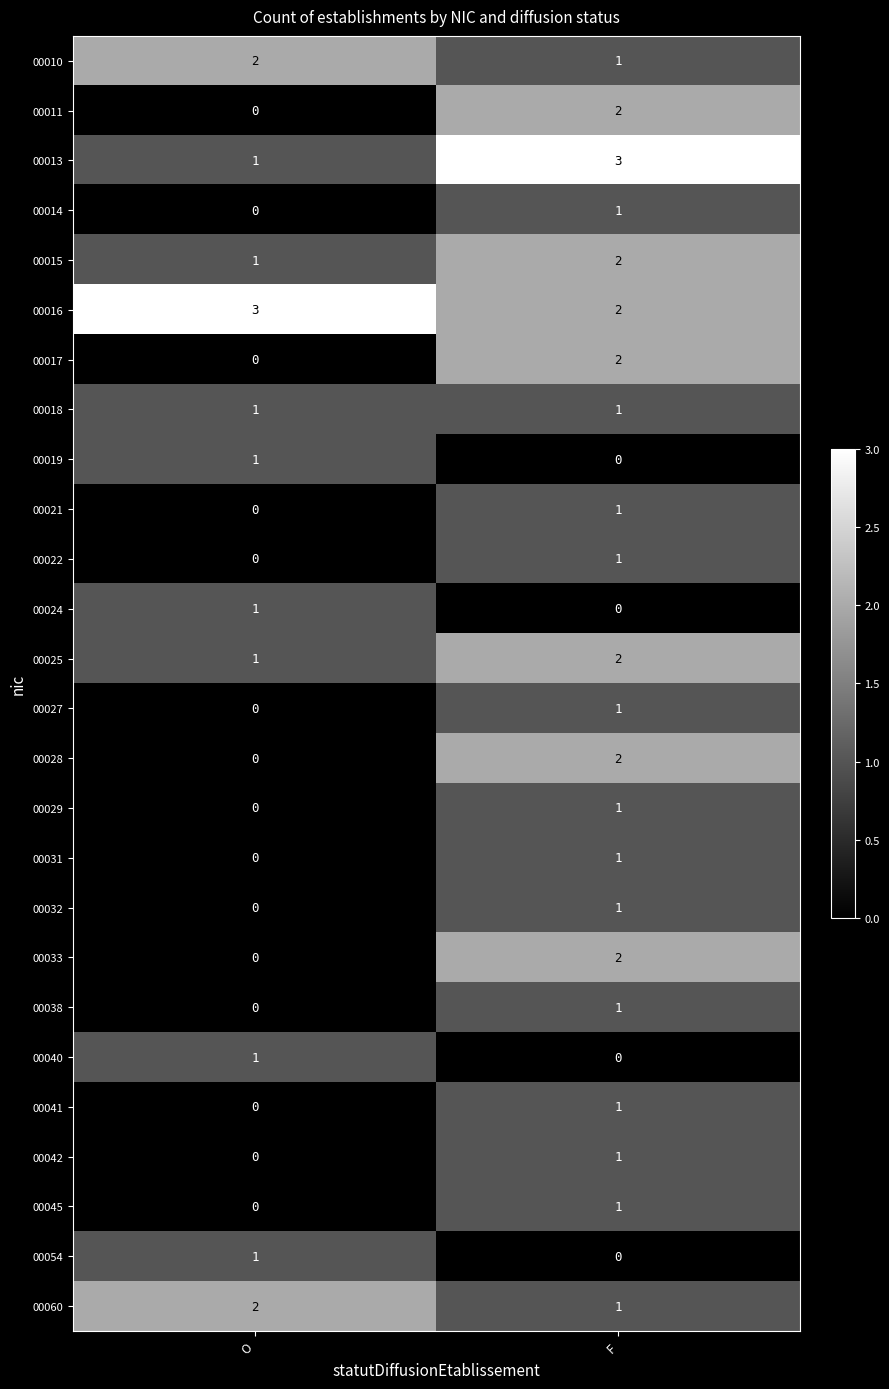

The value of 00027 at O is 0. True or false?

True